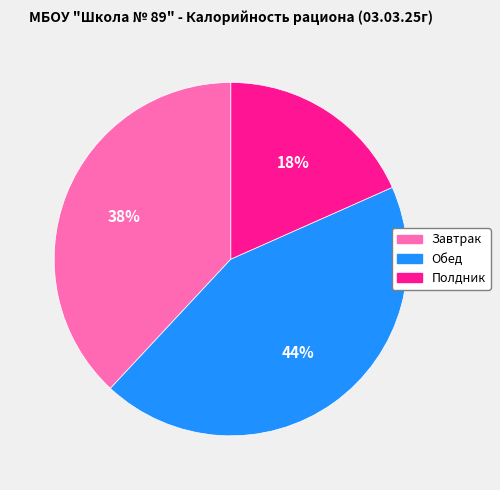

Is it true that Завтрак is 38% of the pie?

True